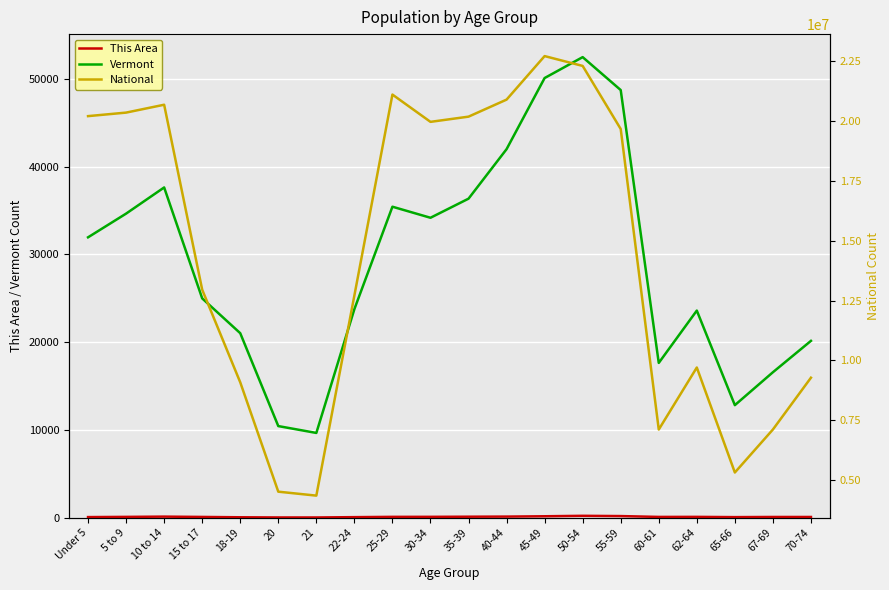

Is it true that This Area equals 8 at 20?

False